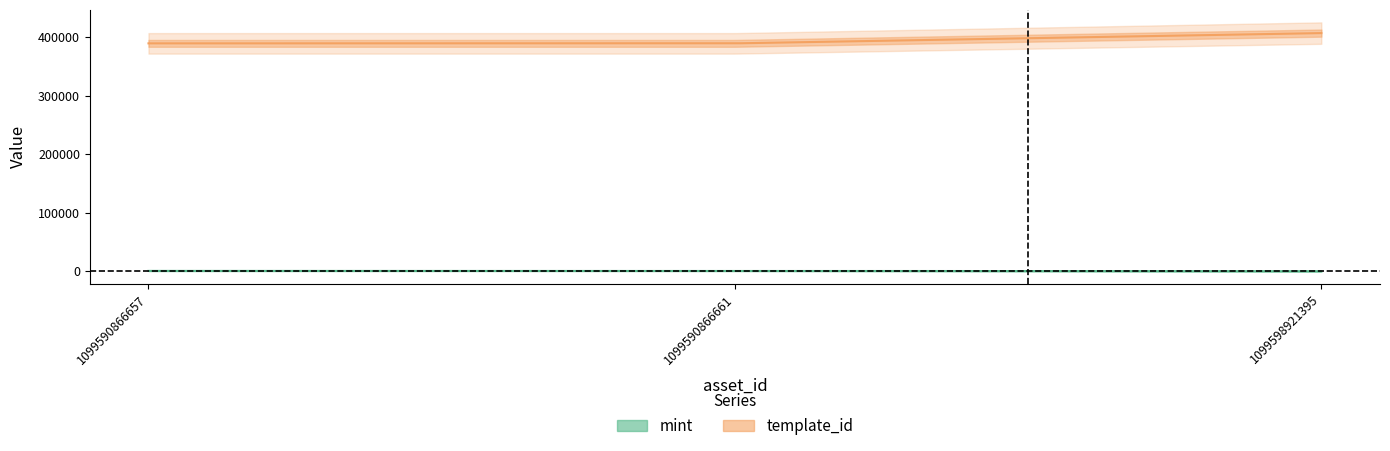

How many lines are shown in the chart?

2